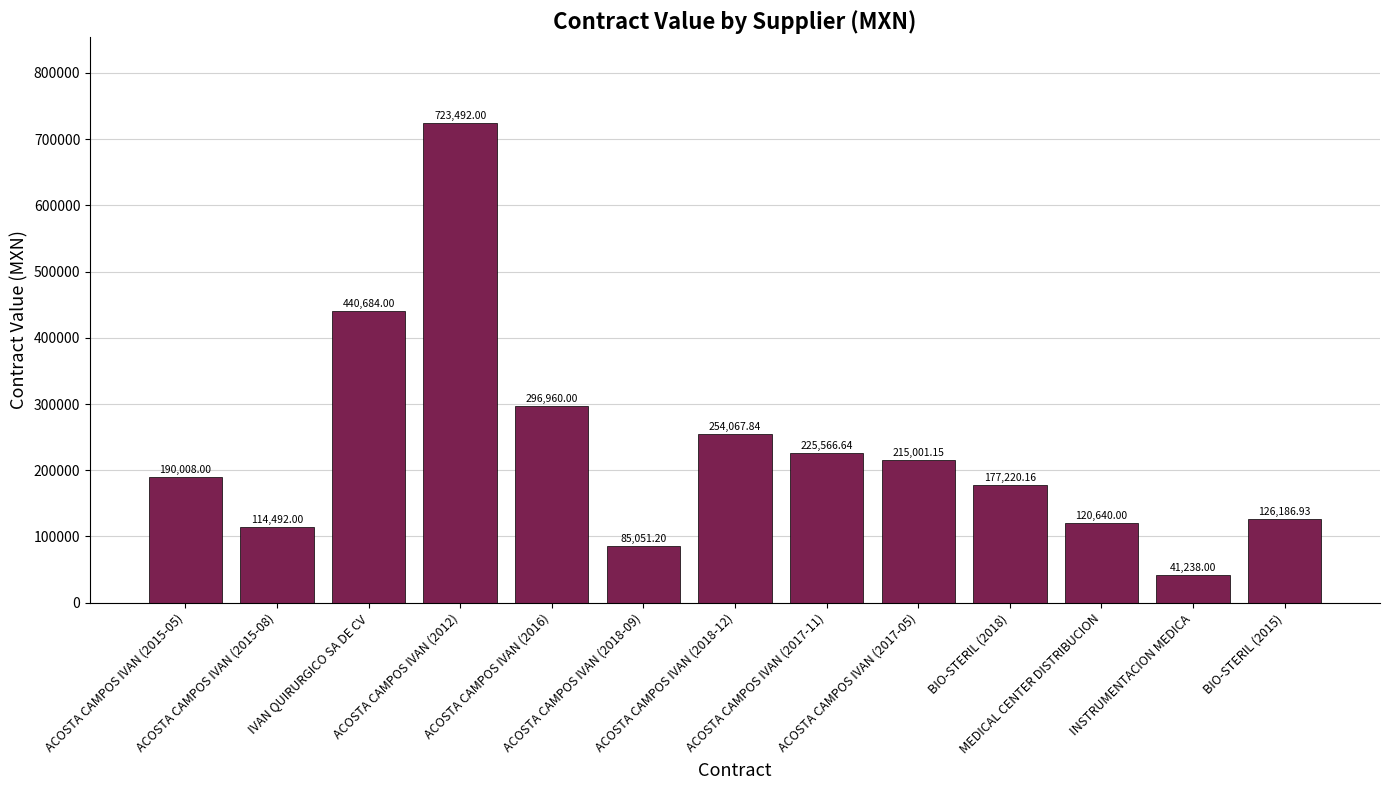

What is the sum of all values?

3010607.9